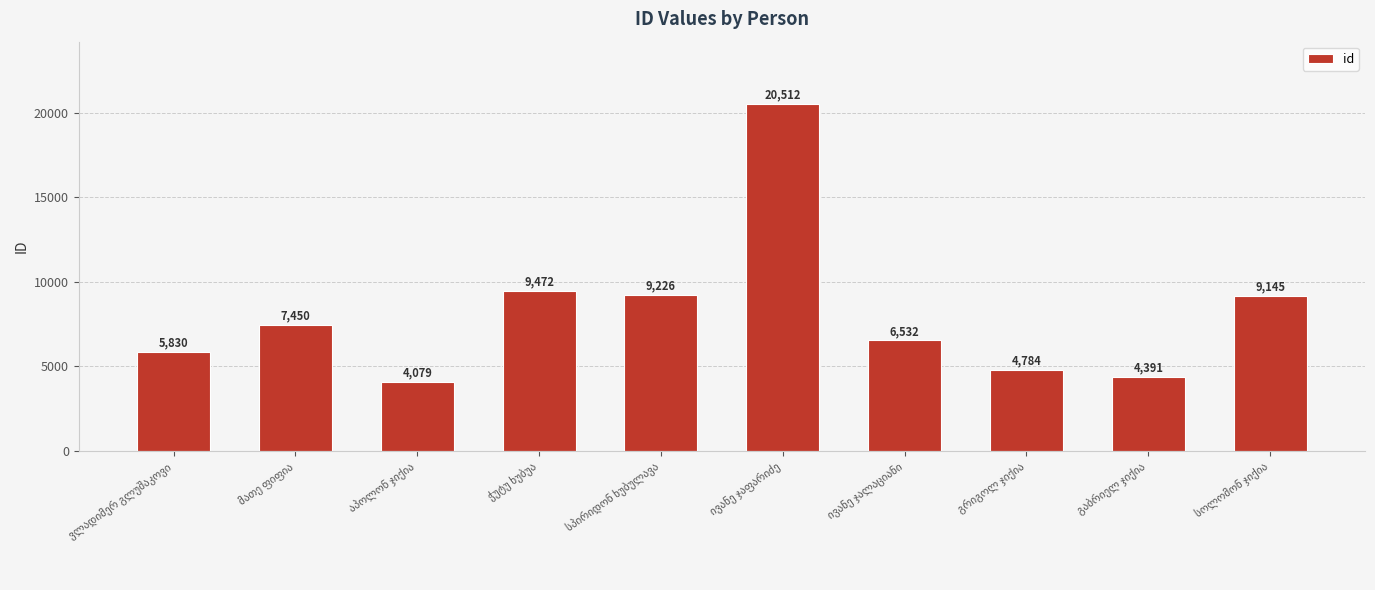

What is the greatest value displayed?

20512